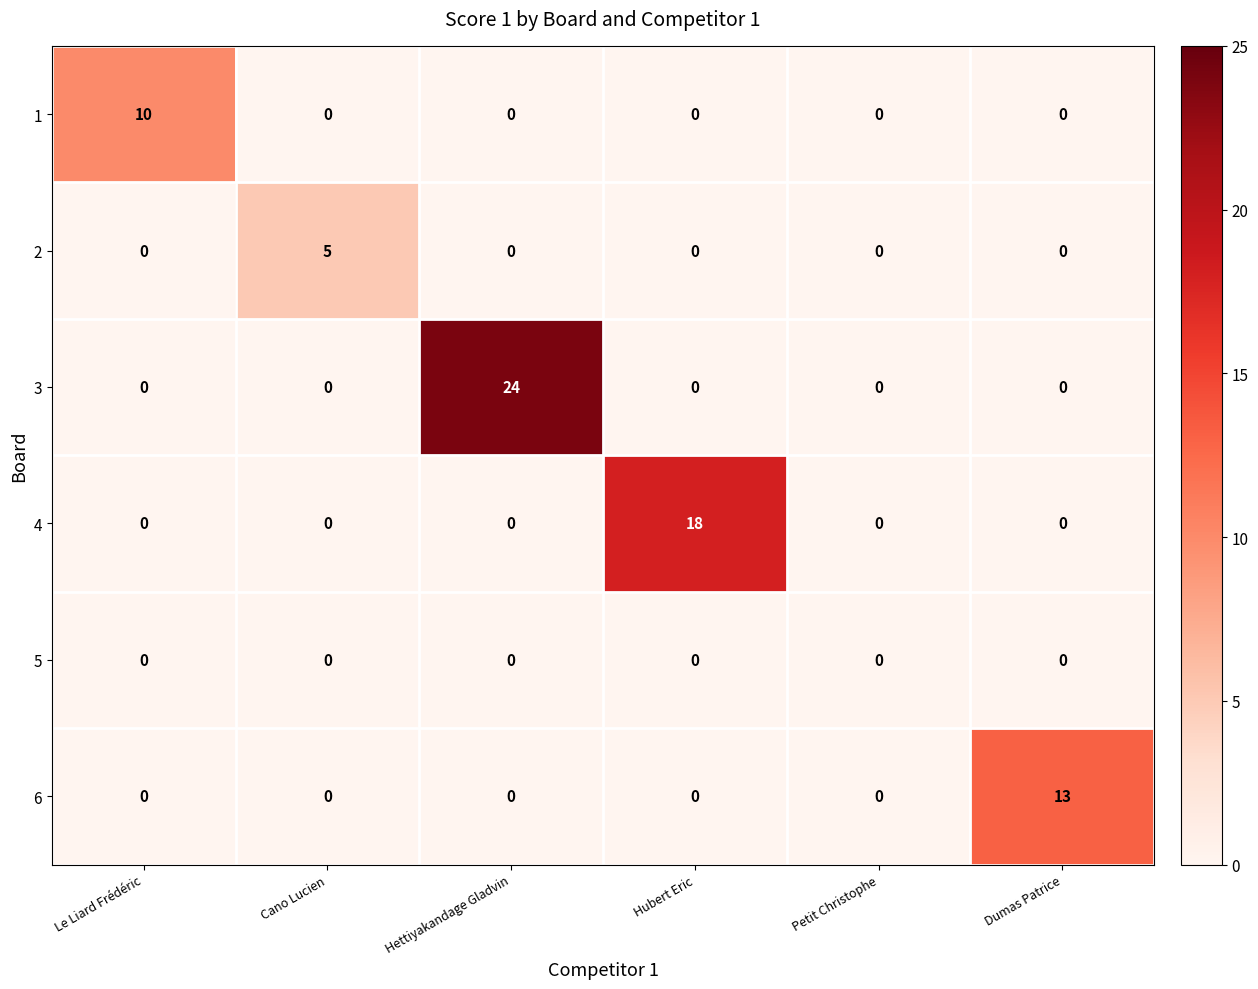

Which series has the largest range (max minus min)?

3